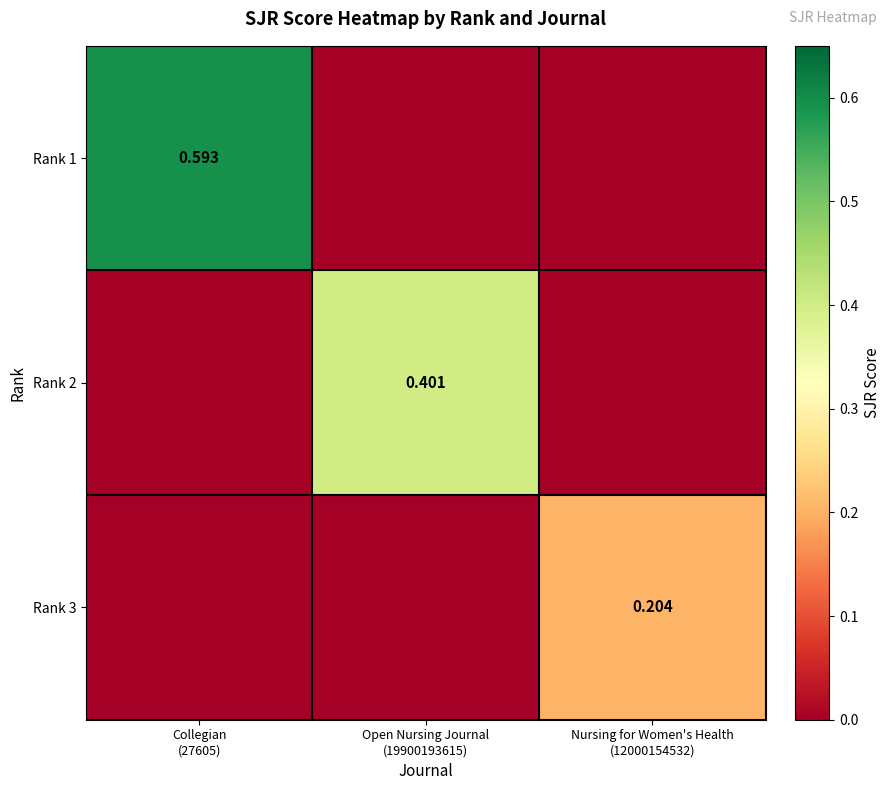

At how many categories does at least one series exceed 0?

3